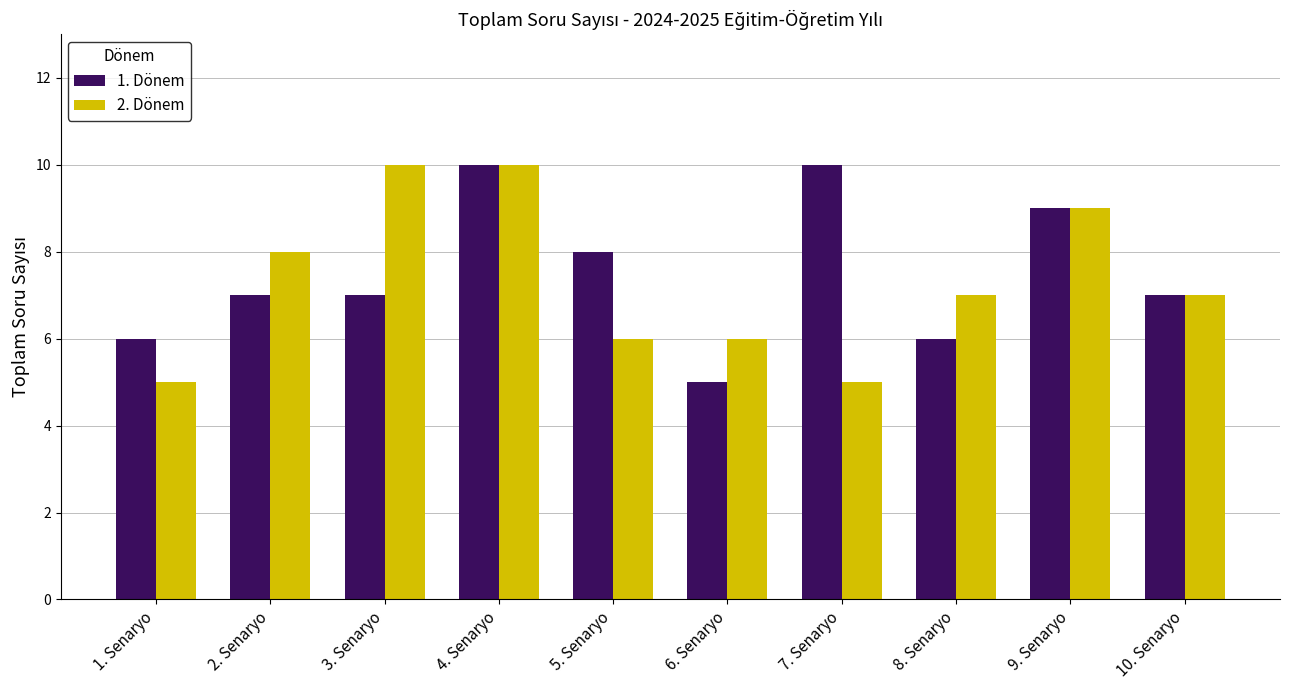

True or false: 1. Dönem has a value of 7 at 2. Senaryo.

True